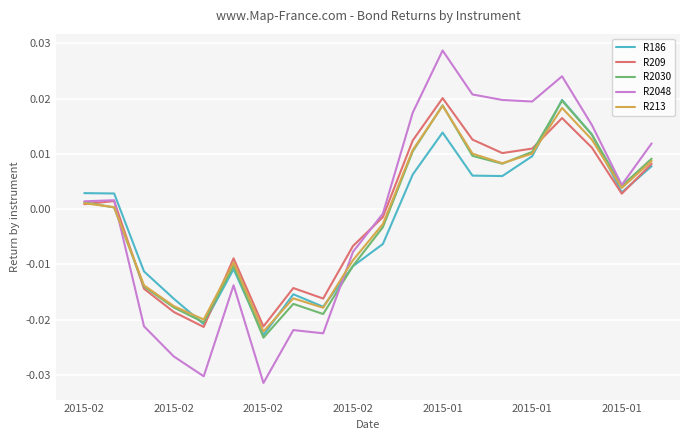

Which series has the largest range (max minus min)?

R2048